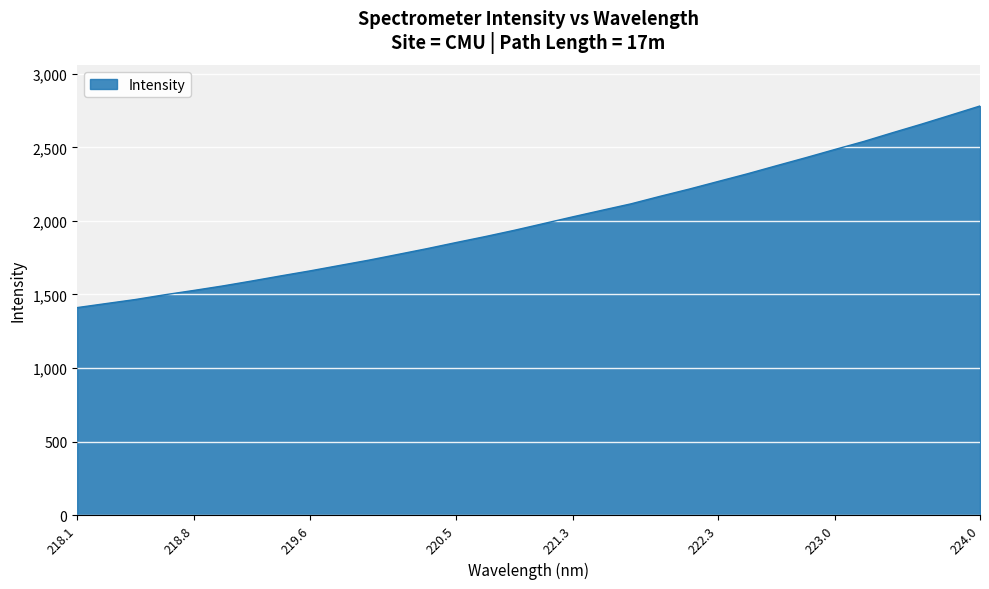

What is the smallest value displayed?

1411.0